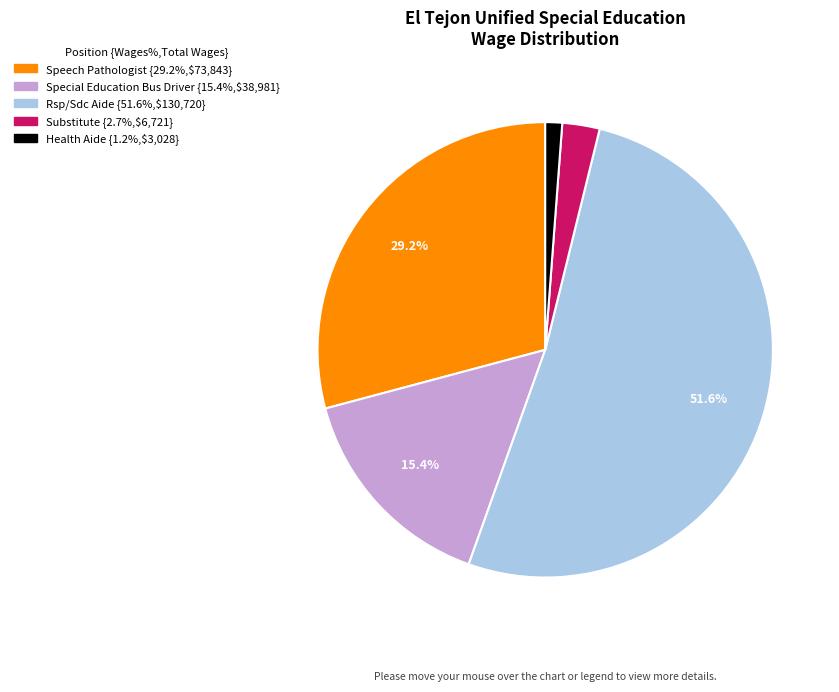

Count the number of slices in the pie.

5